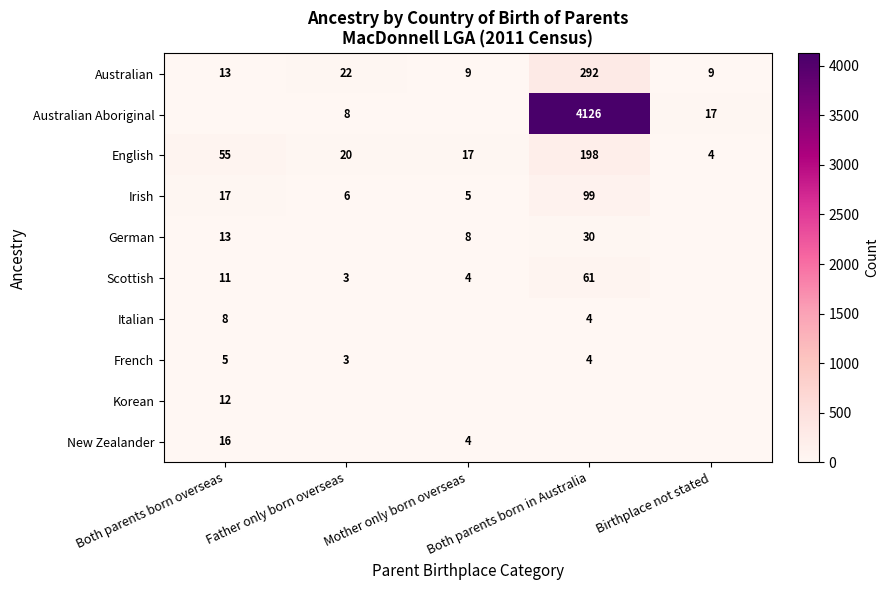

The value of Australian at Father only born overseas is 22. True or false?

True